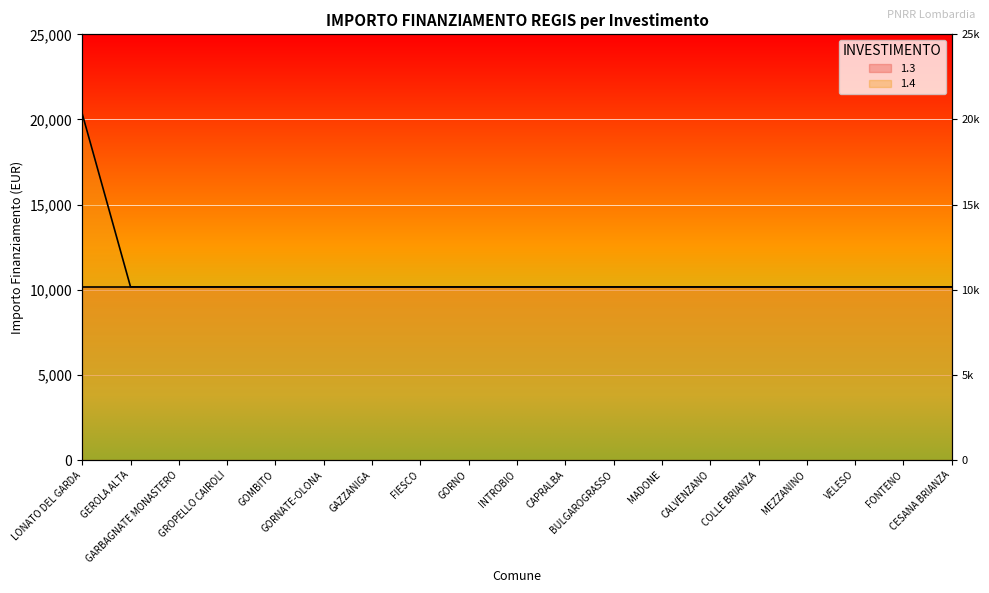

What position from the left is MADONE?

13